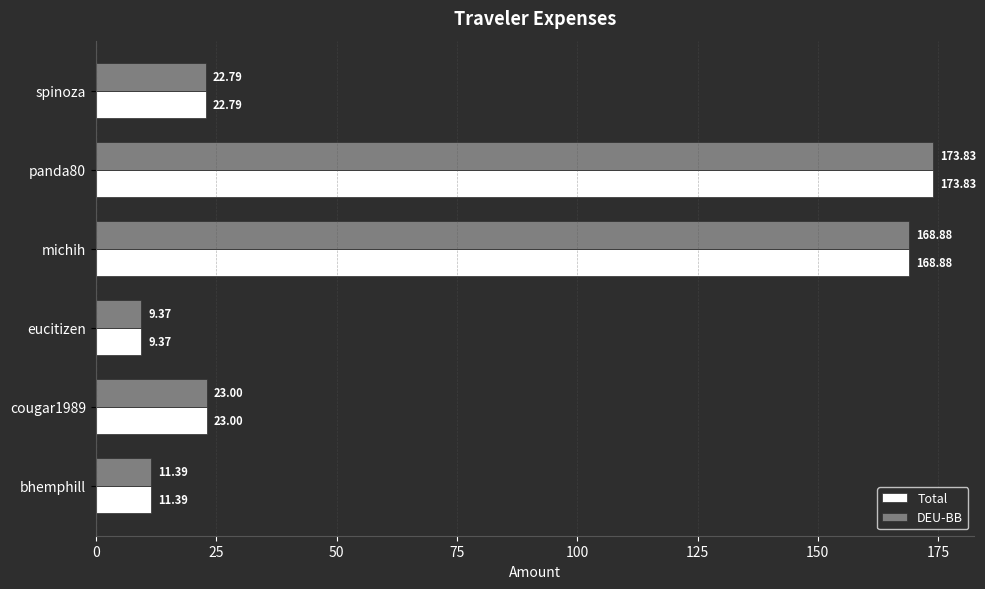

What is the sum of all DEU-BB values?

409.3